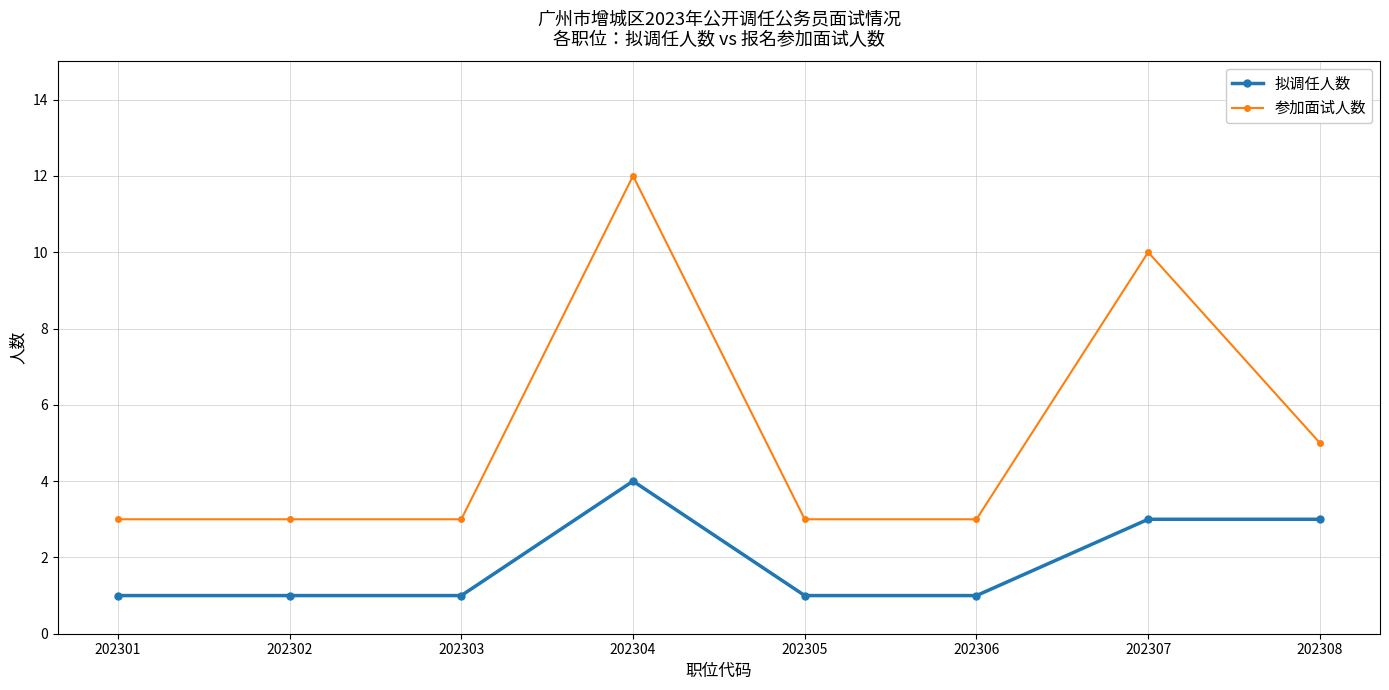

How many series are shown in this chart?

2